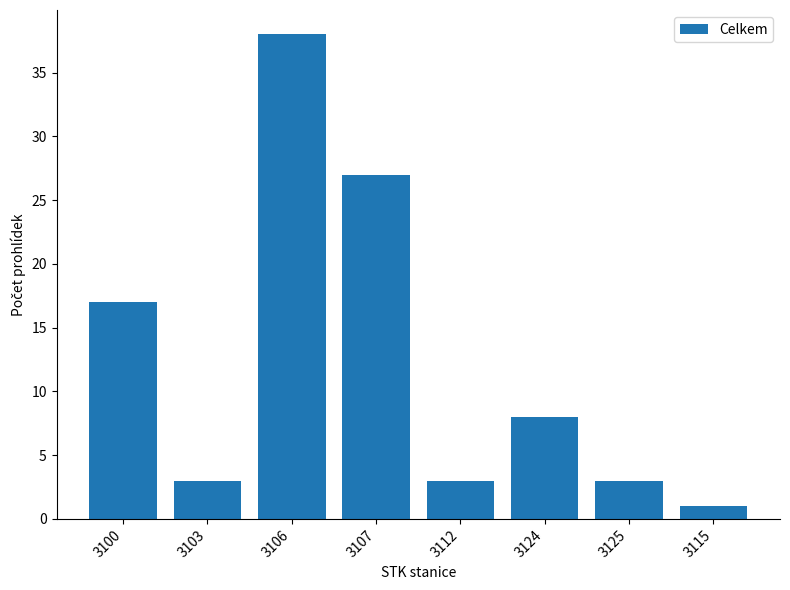

What is the sum of all values?

100